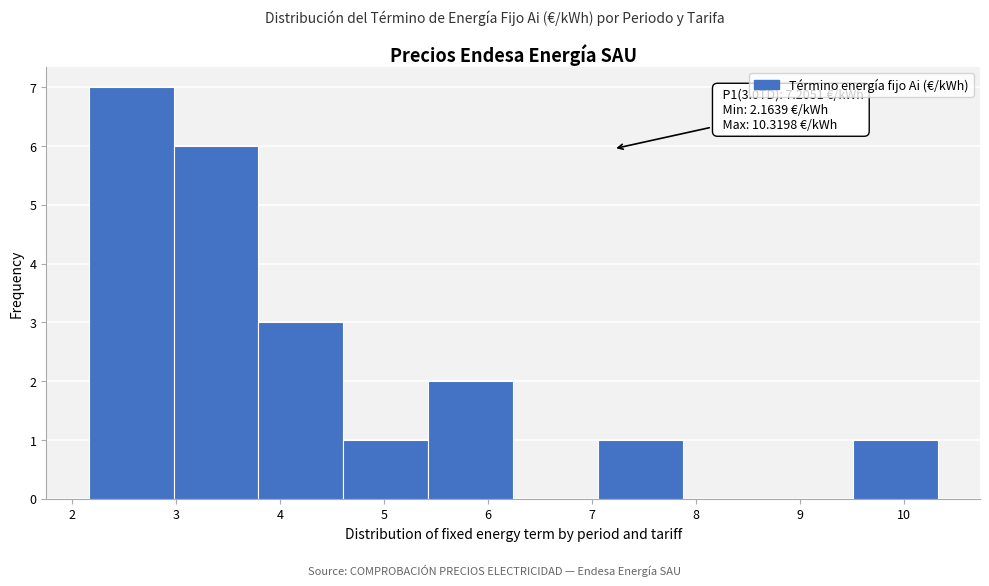

Which range on the x-axis has the tallest bar?

2.2 to 3.0